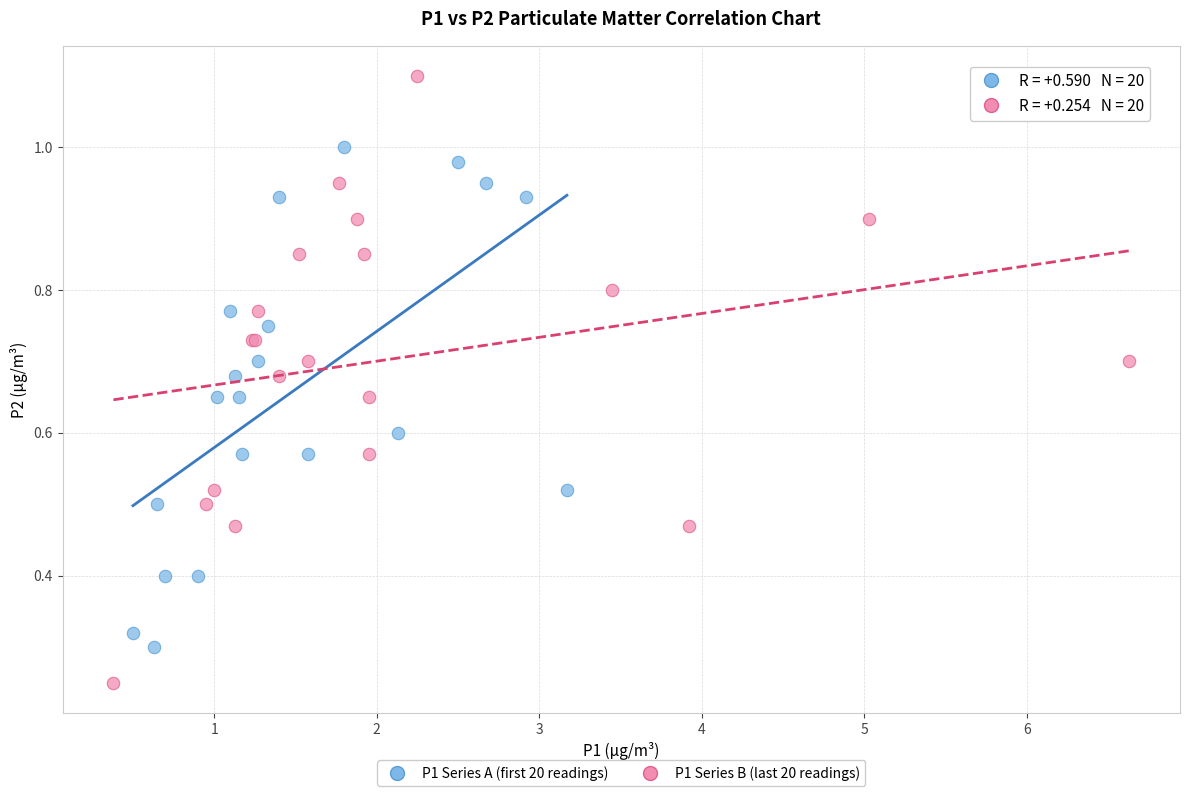

Which series contains the lowest Y value?

P1 Series B (last 20 readings)